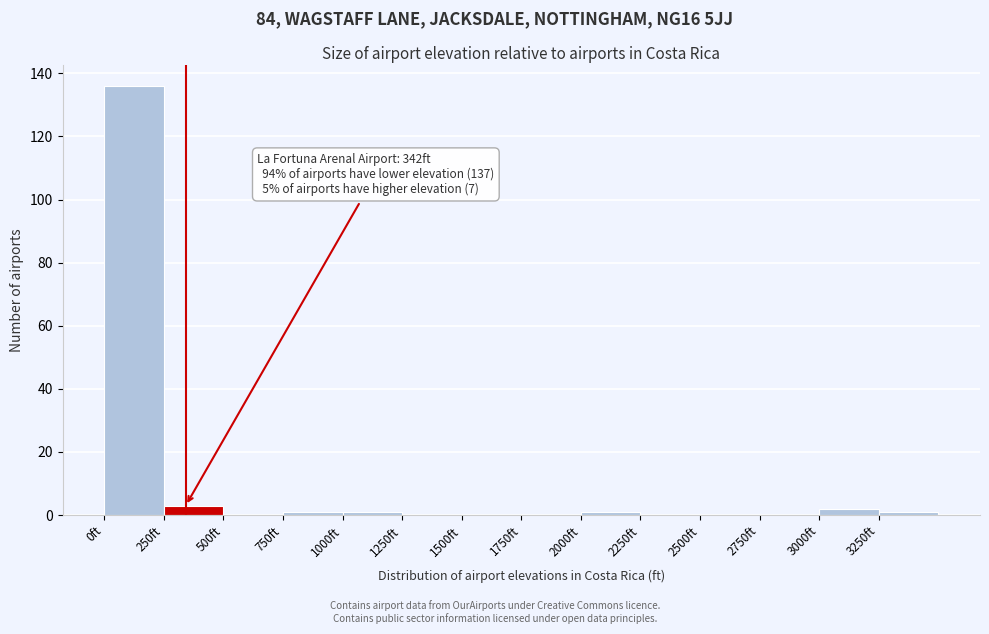

Which range on the x-axis has the tallest bar?

0 to 250